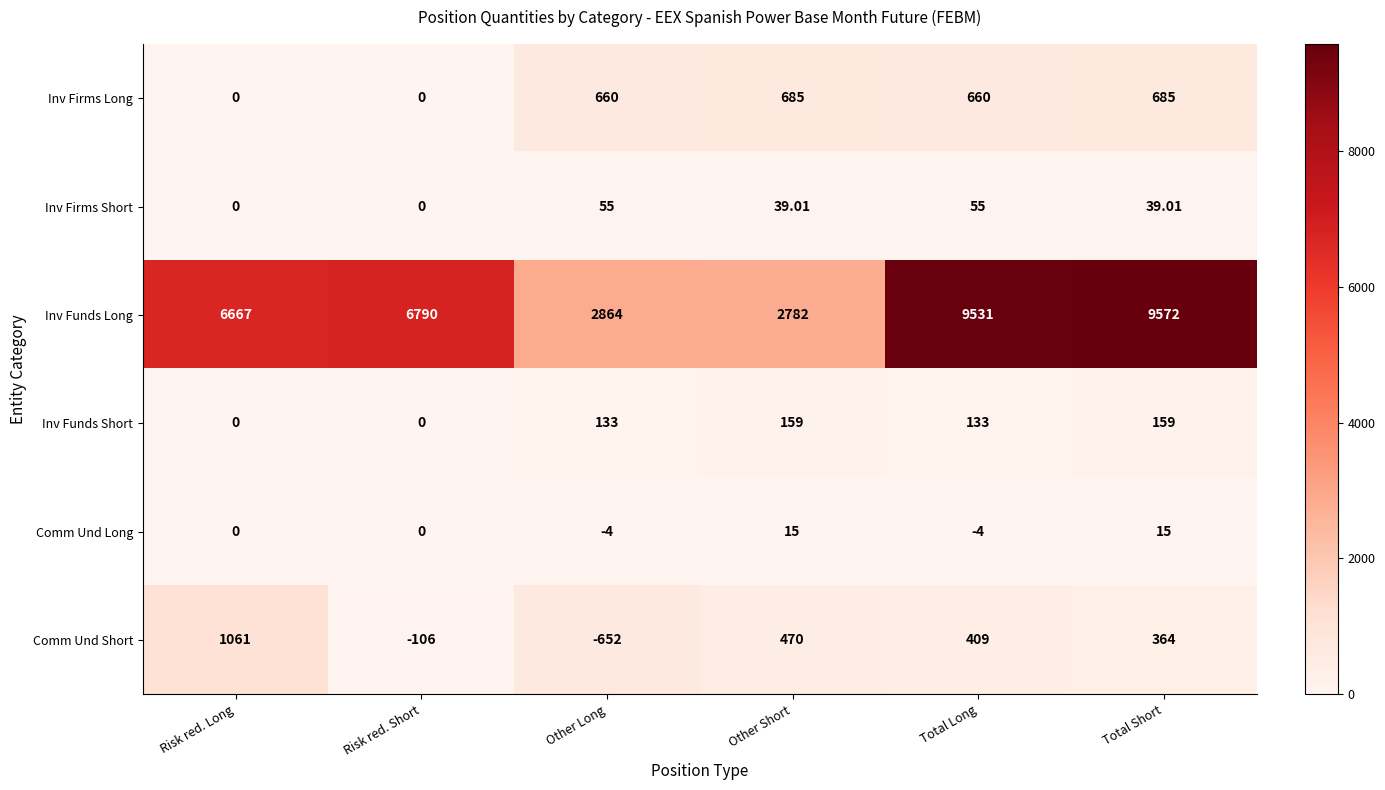

At which category does the chart reach its peak across all series?

Total Short